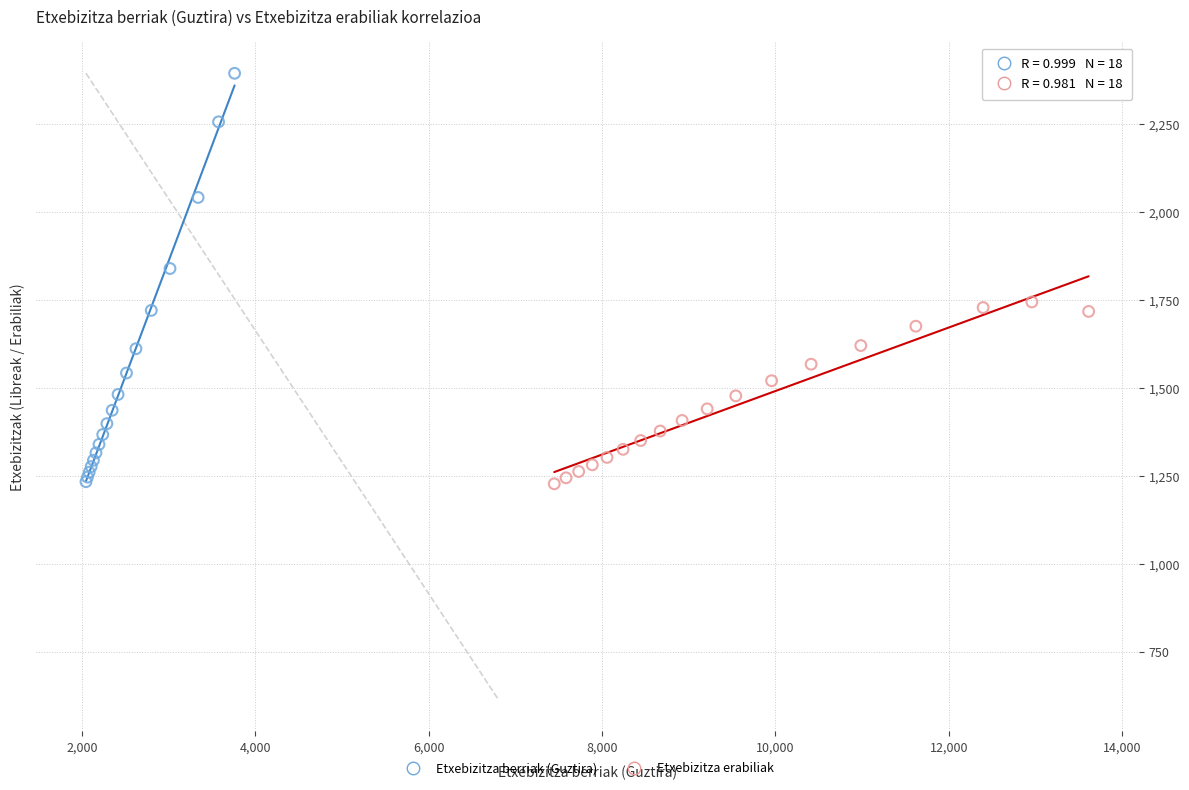

Which series has the widest spread of Y values?

Etxebizitza berriak (Guztira)